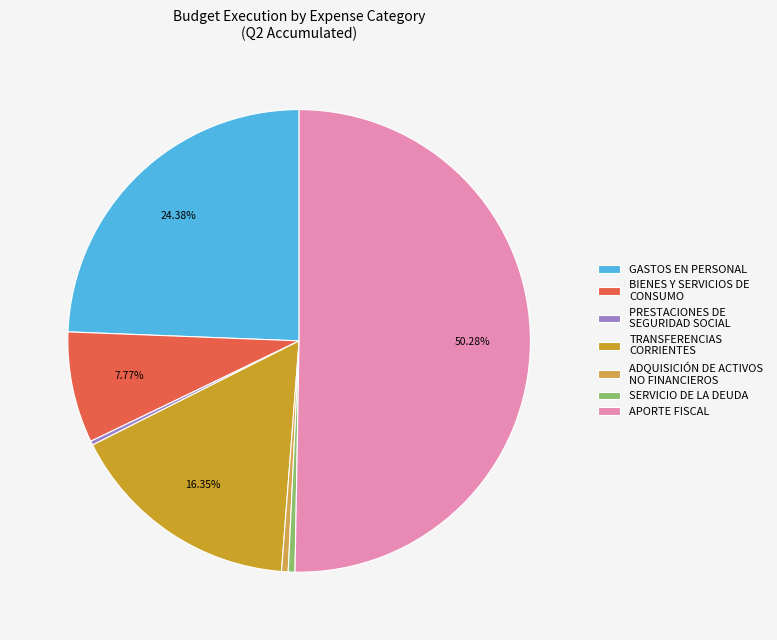

Count the number of slices in the pie.

7